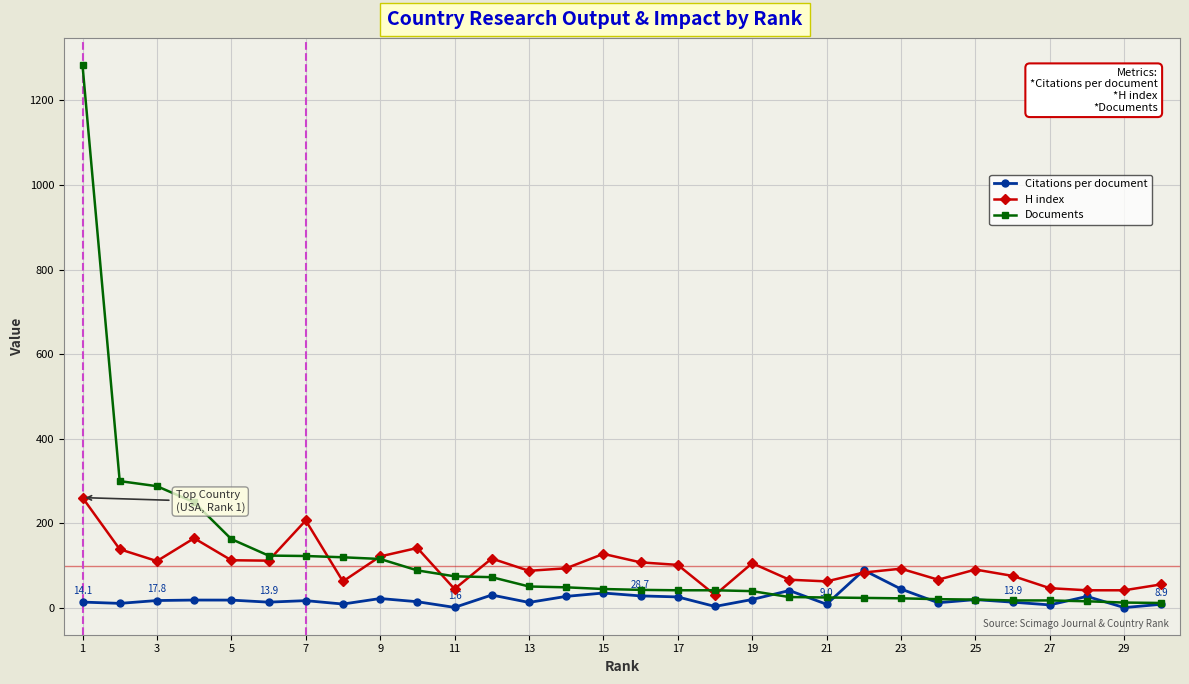

Count the number of categories in the chart.

30